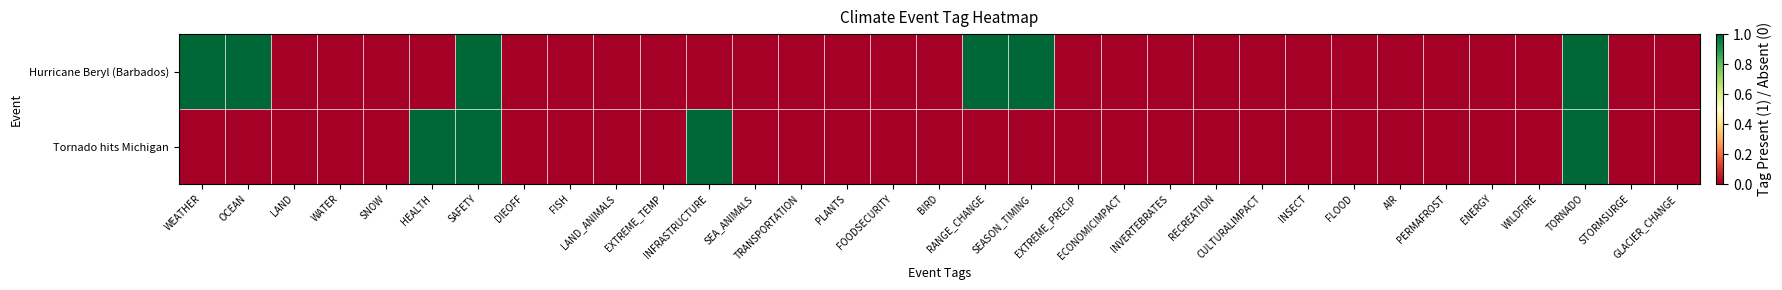

What is the maximum value shown in the chart?

1